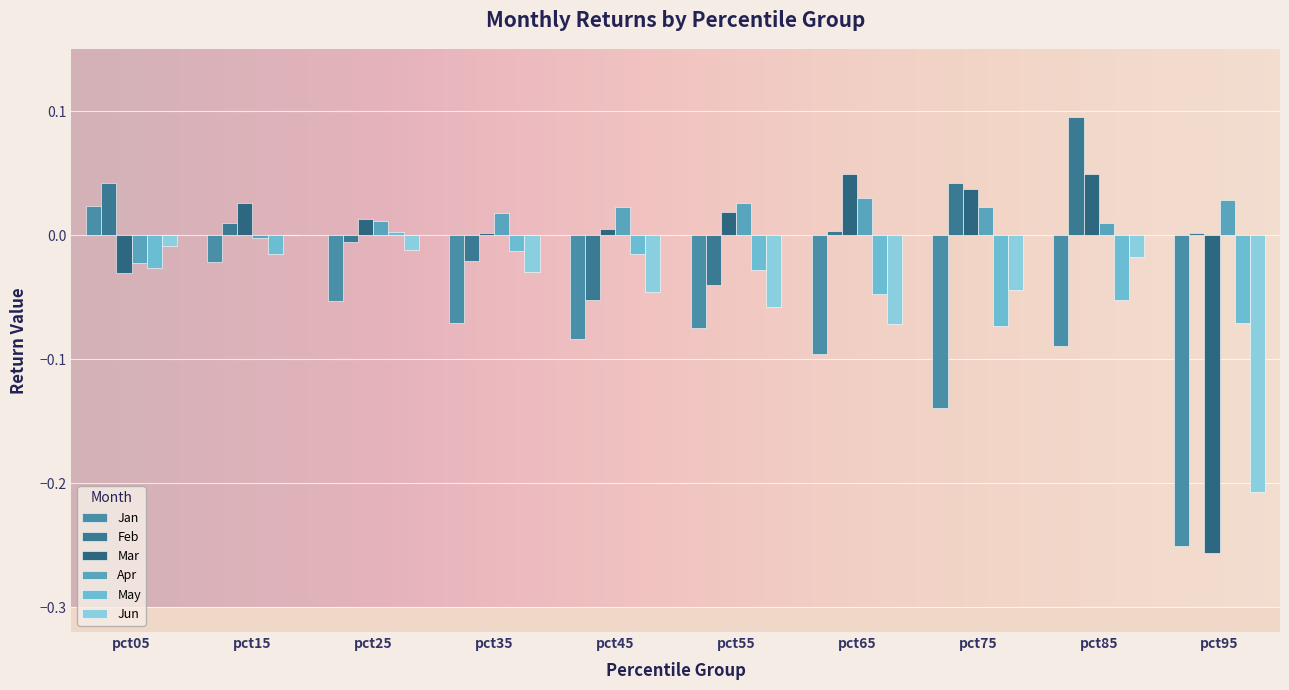

What is the value of the Jan bar at the 6th from the left?

-0.1